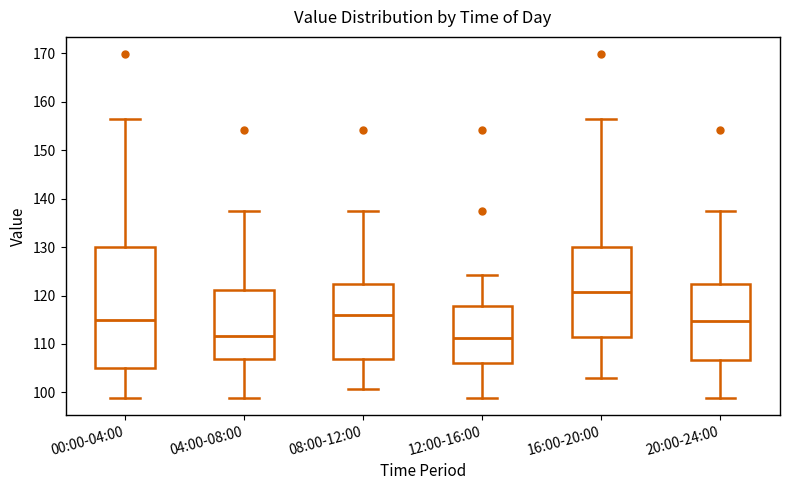

Where does the upper whisker of the box for 12:00-16:00 end on the y-axis? The values are not printed on the chart, so give them approximately, as read against the axis.

124